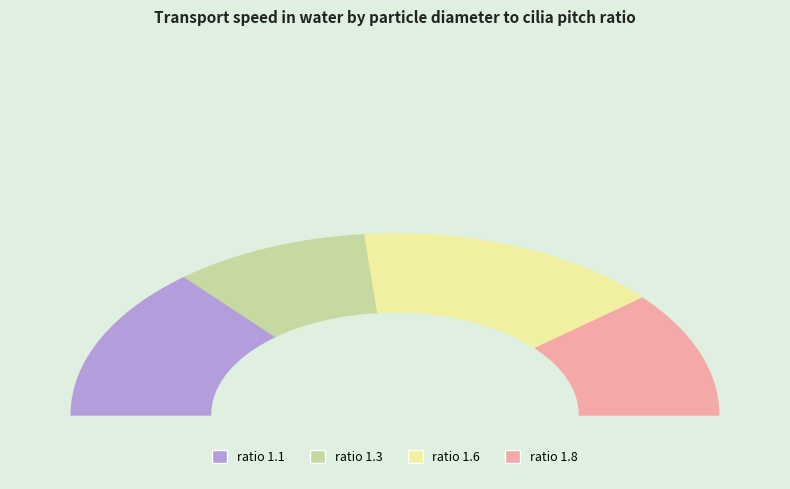

Which category has the biggest portion of the pie?

1.6